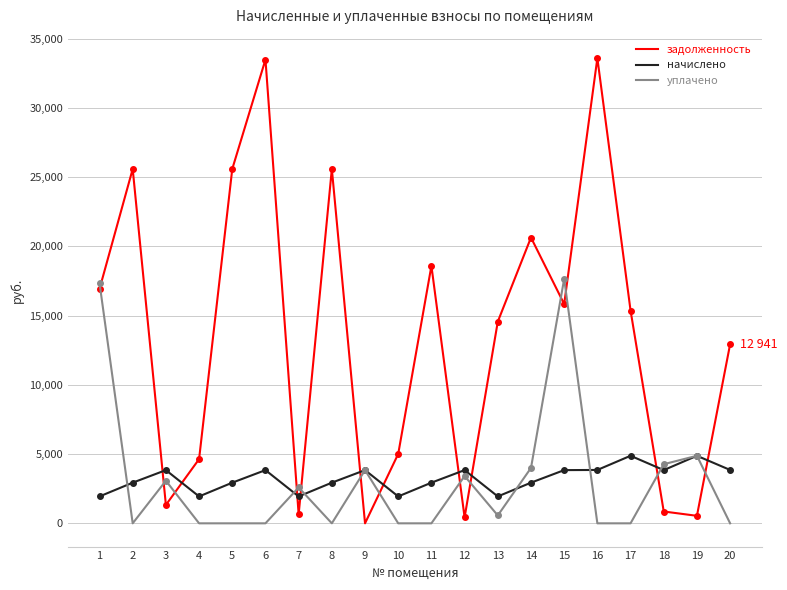

Rank the series at 15 from highest to lowest value.

уплачено, задолженность, начислено